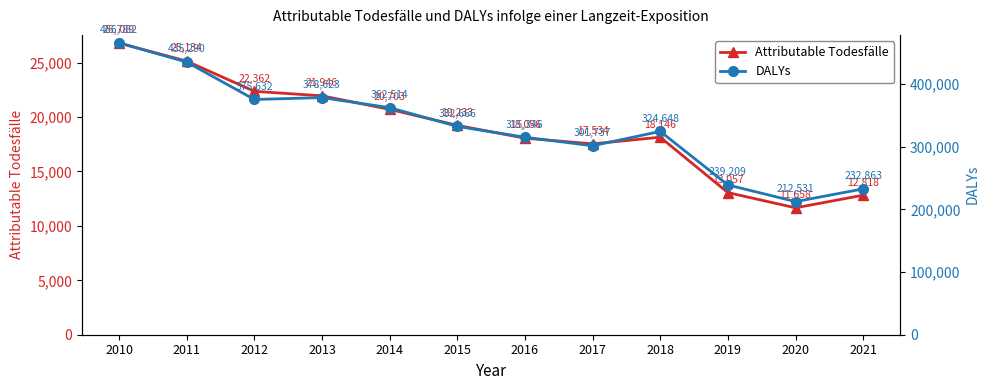

At which category does DALYs reach its first local valley?

2012